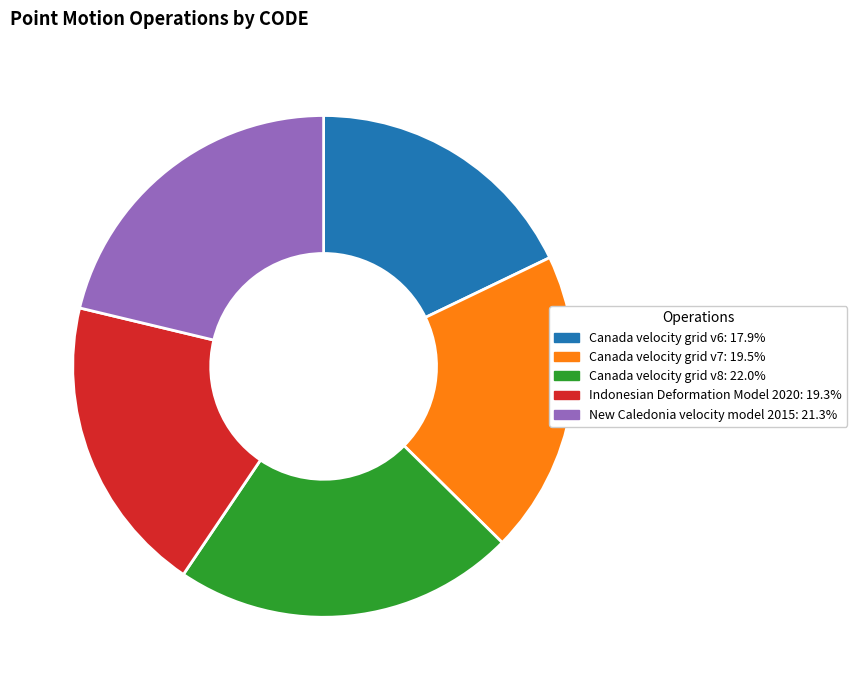

What is the ratio of the value at New Caledonia velocity model 2015 to the value at Canada velocity grid v7?

1.1